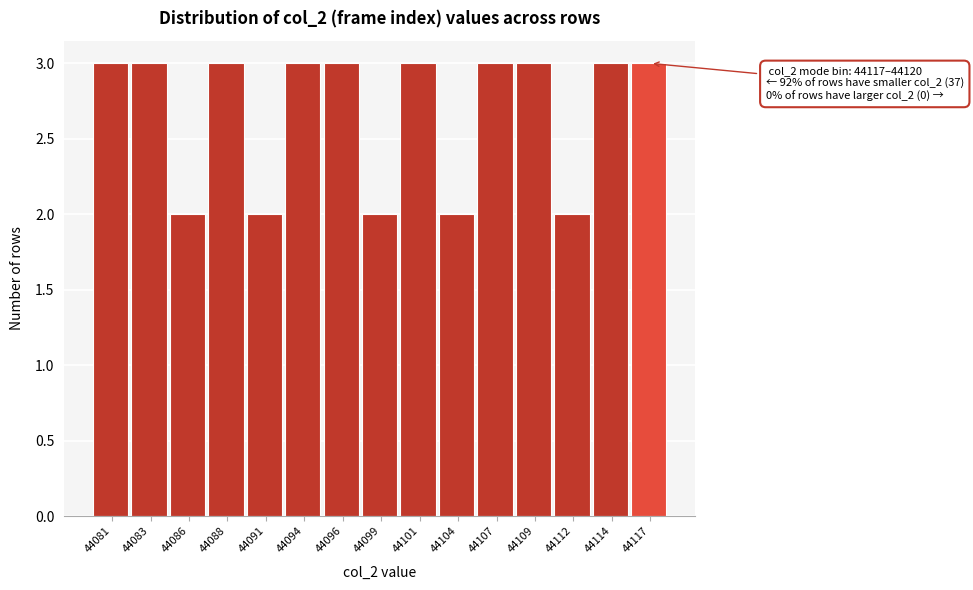

Reading left to right, extract all data points from this chart.

3	3	2	3	2	3	3	2	3	2	3	3	2	3	3